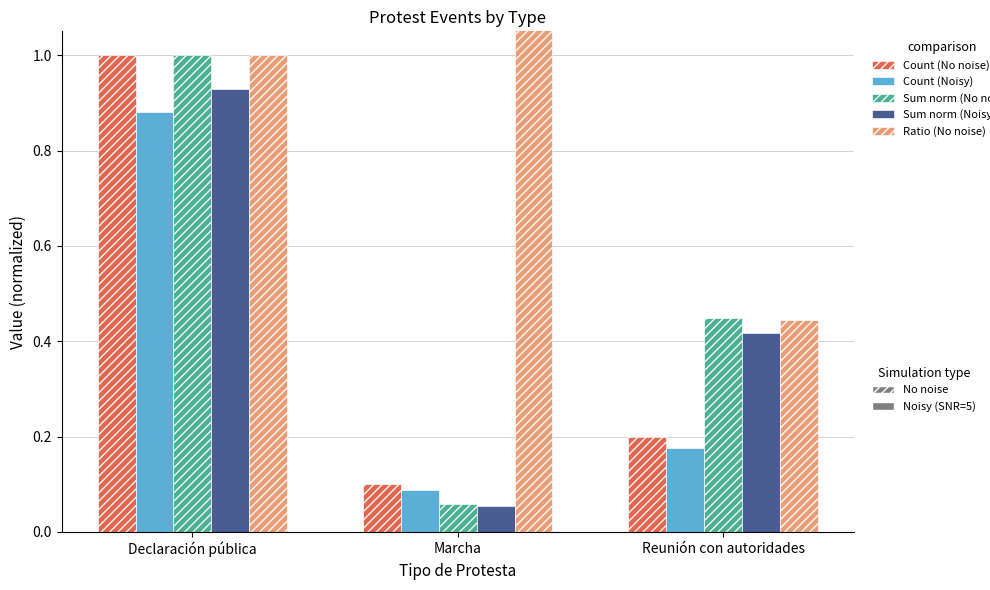

Count the number of categories in the chart.

3